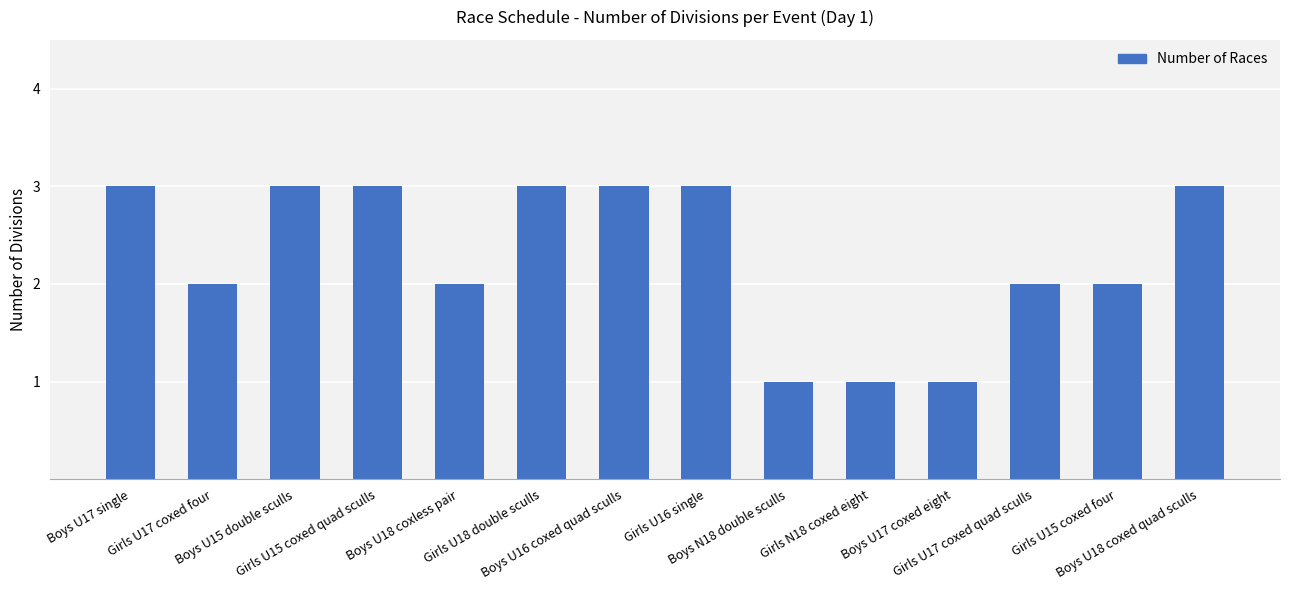

Count the number of data series in this chart.

1